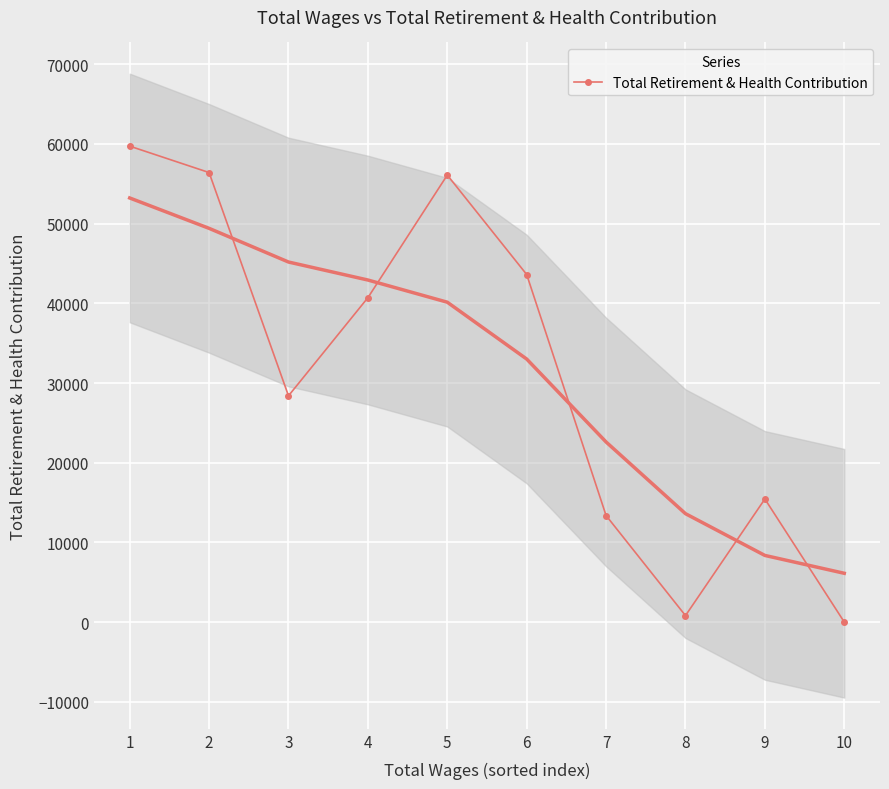

The value at 8 is 811. True or false?

True